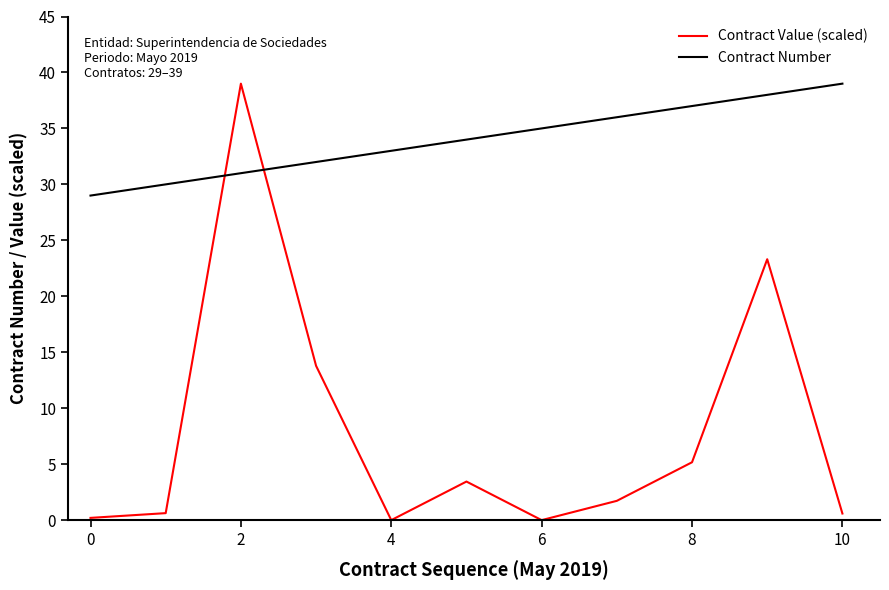

Which series has the widest spread of values?

Contract Value (scaled)